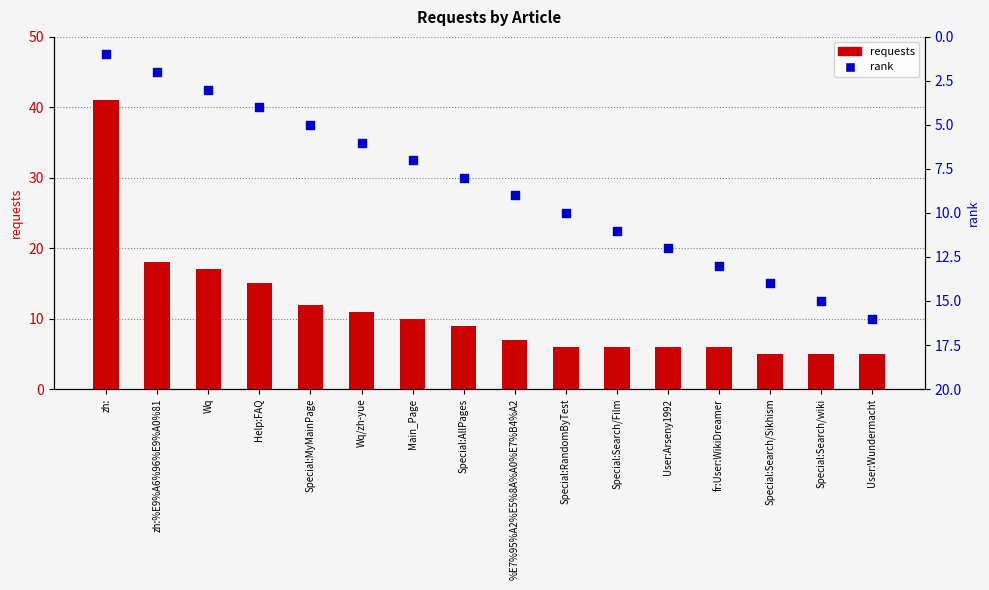

What is the total value across all series at Special:MyMainPage?

17